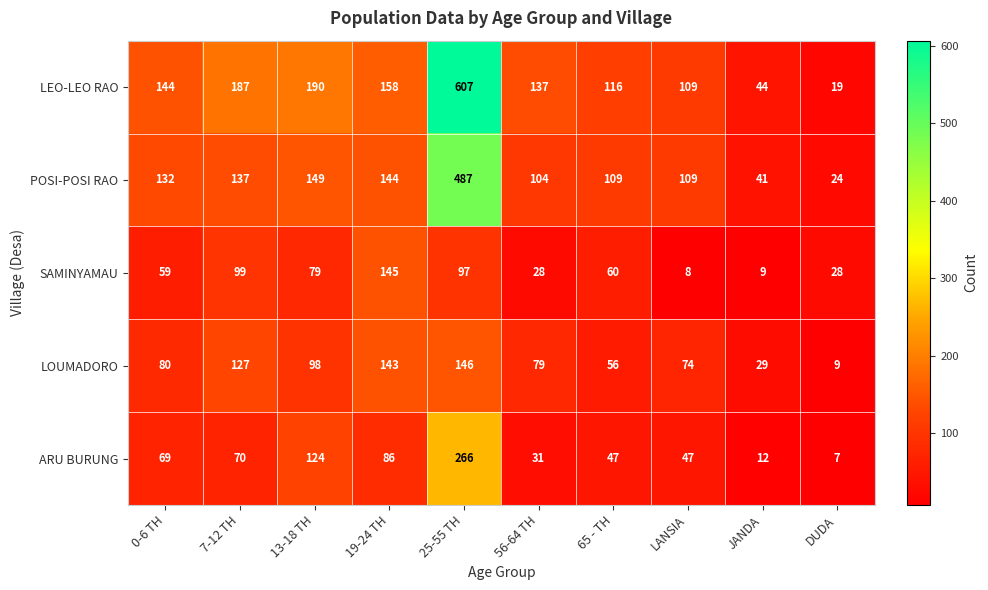

What is the average value of the SAMINYAMAU series?

61